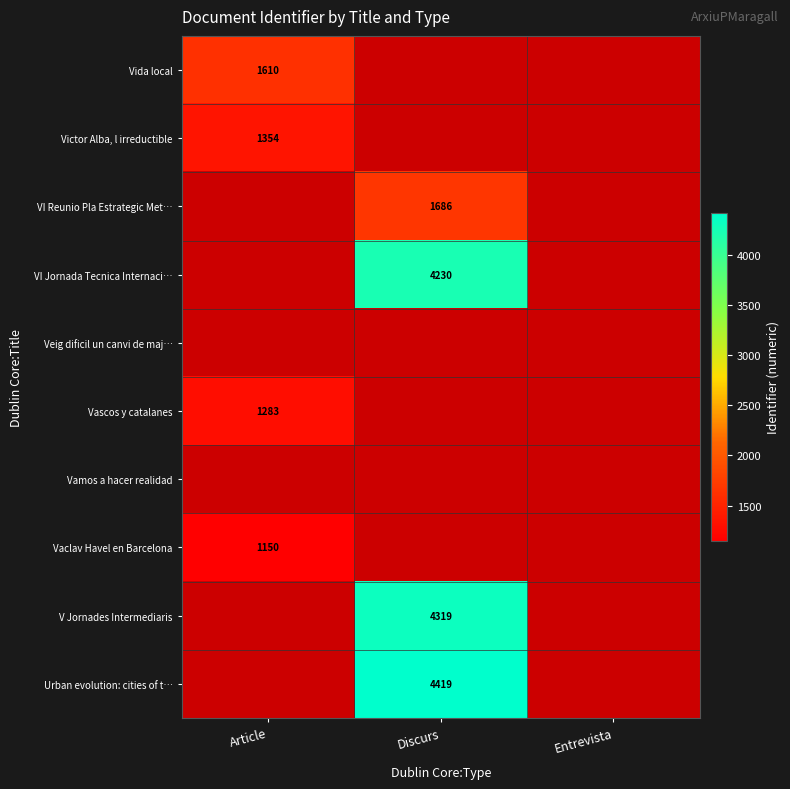

The Victor Alba, l irreductible series shows 573 at Article. True or false?

False